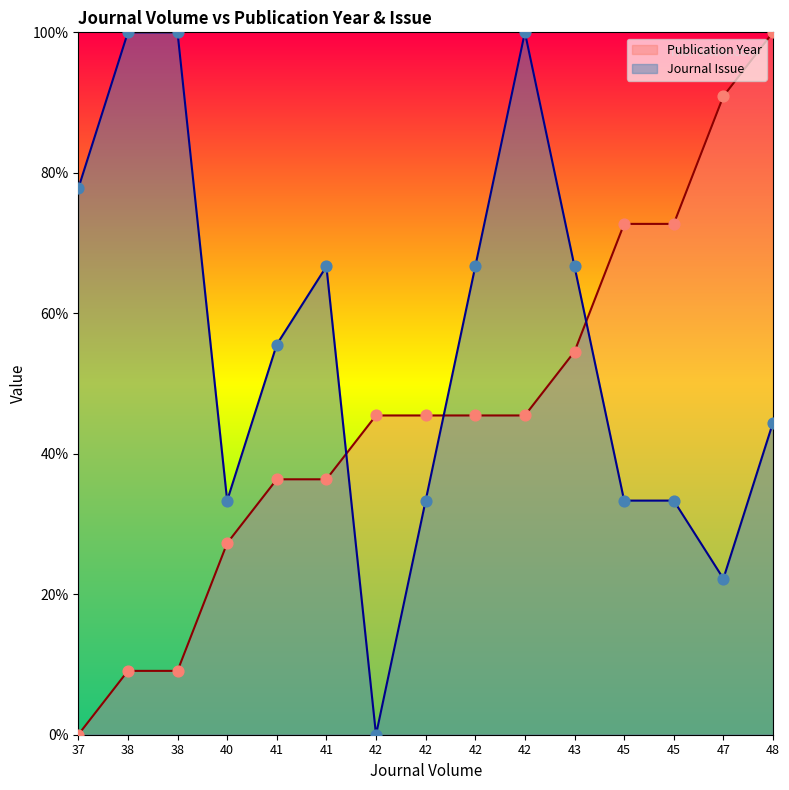

What are all the series names shown in the legend?

Publication Year, Journal Issue